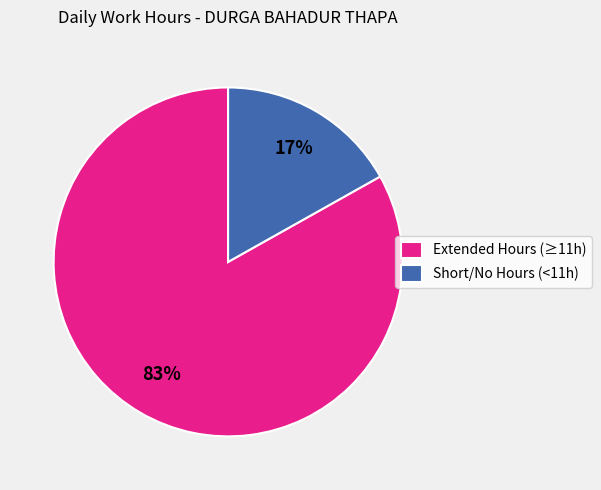

Do Short/No Hours (<11h) and Extended Hours (≥11h) together represent more than half of the pie?

Yes